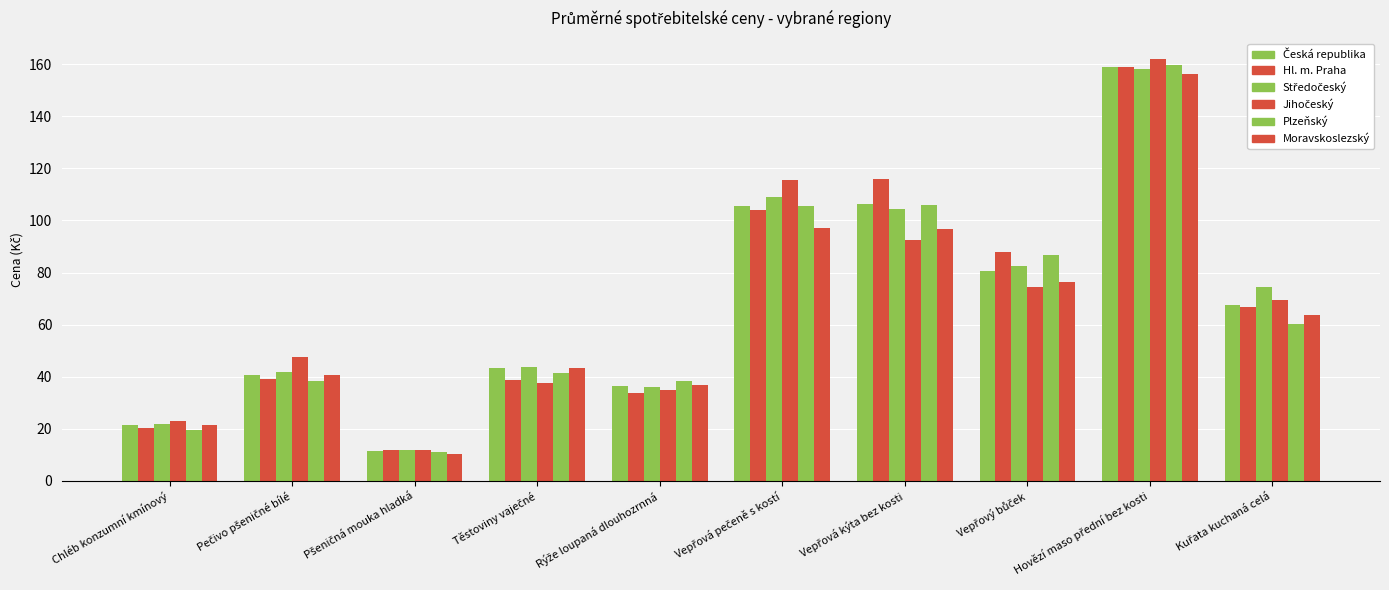

What position from the left is Pšeničná mouka hladká?

3